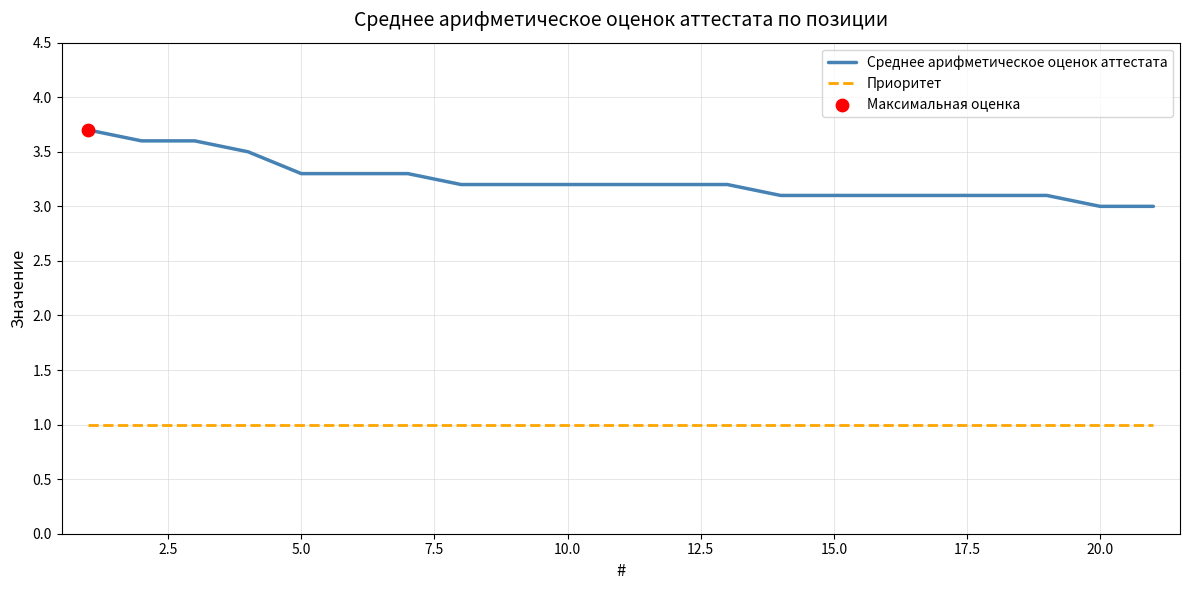

At how many categories does at least one series exceed 1?

21